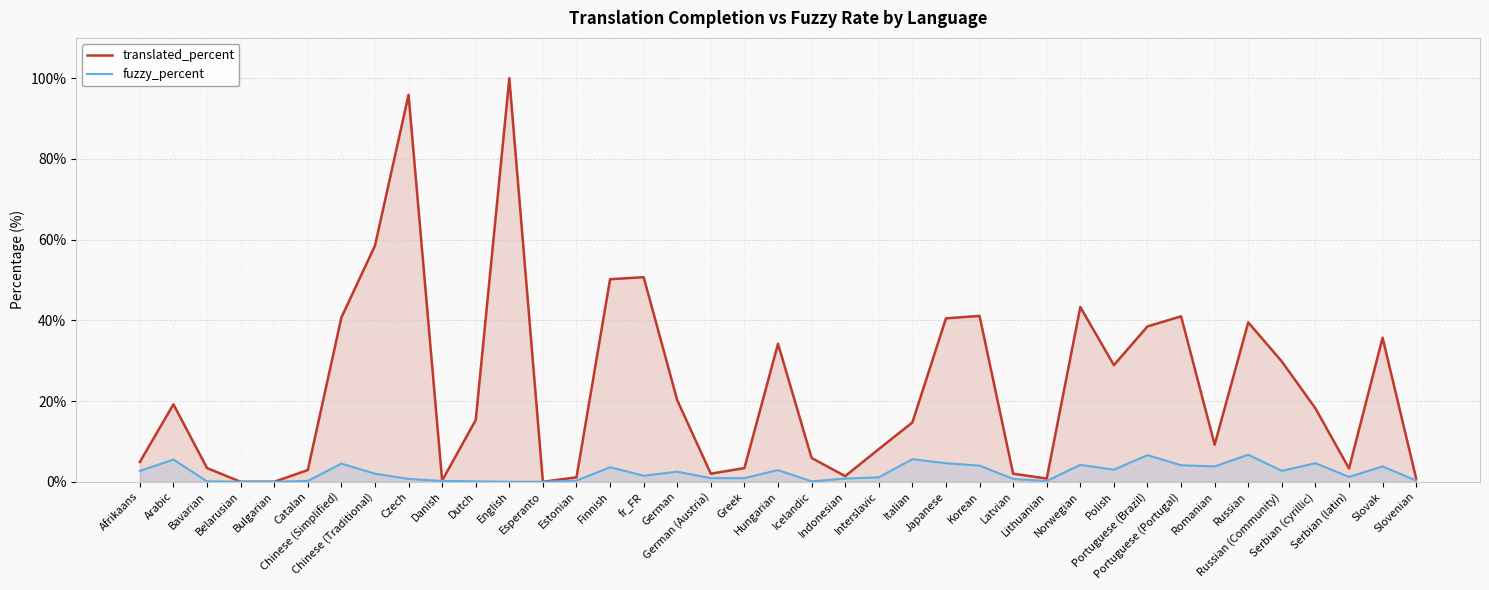

What position from the right is Chinese (Simplified)?

33